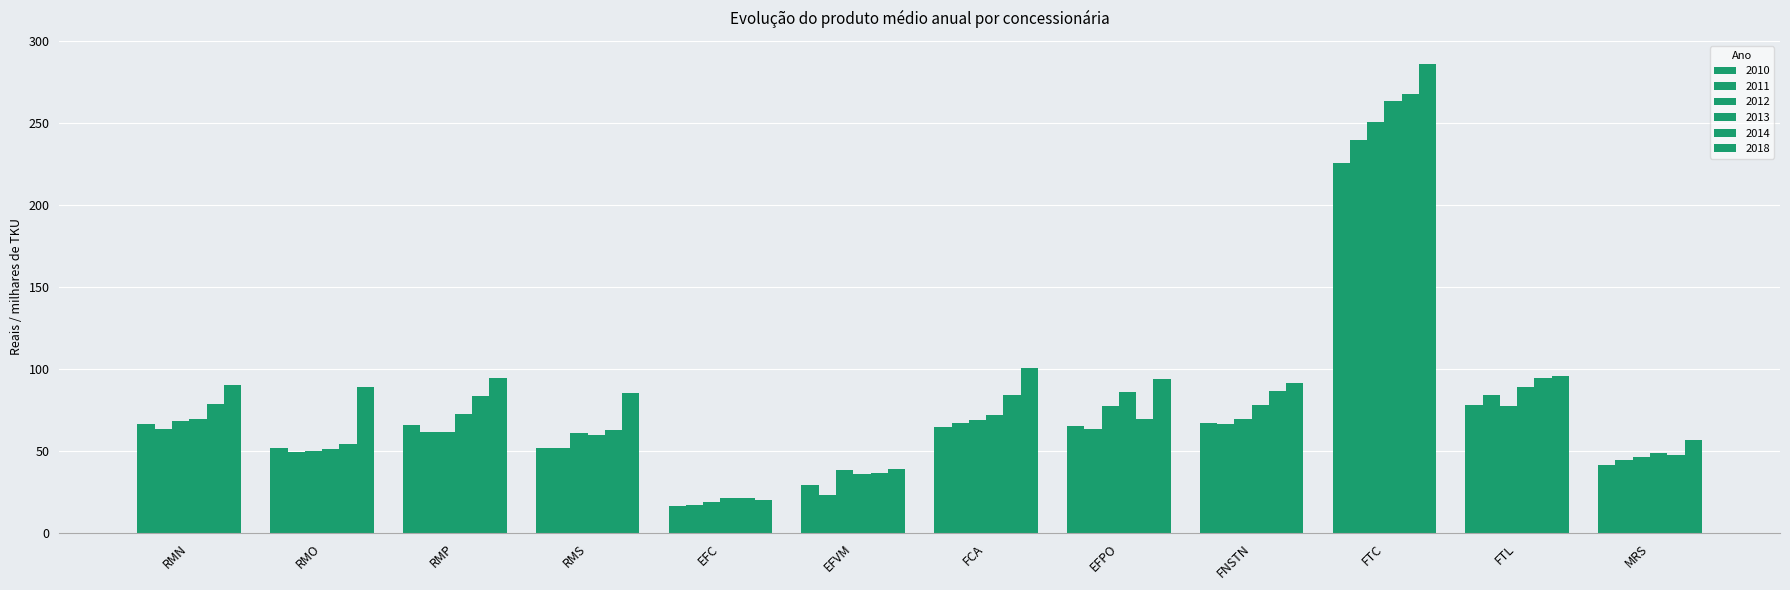

How many data points in 2012 are less than 68?

6